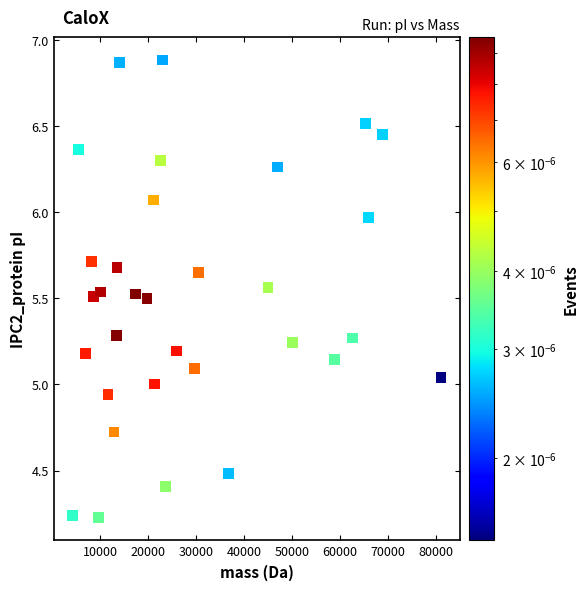

What is the range of Y values (max minus min)?

2.7